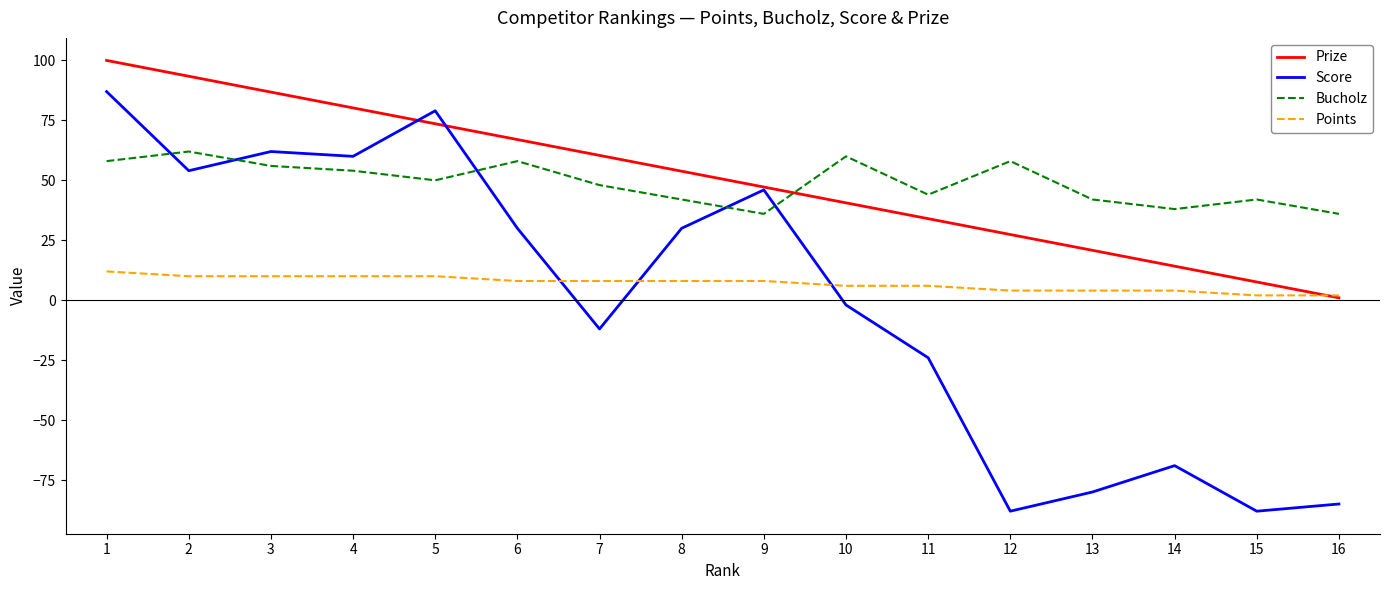

Reading right to left, what are all the values shown in this chart?

Prize: 16=1.0	15=7.6	14=14.2	13=20.8	12=27.4	11=34.0	10=40.6	9=47.2	8=53.8	7=60.4	6=67.0	5=73.6	4=80.2	3=86.8	2=93.4	1=100.0
Score: 16=-85.0	15=-88.0	14=-69.0	13=-80.0	12=-88.0	11=-24.0	10=-2.0	9=46.0	8=30.0	7=-12.0	6=30.0	5=79.0	4=60.0	3=62.0	2=54.0	1=87.0
Bucholz: 16=36.0	15=42.0	14=38.0	13=42.0	12=58.0	11=44.0	10=60.0	9=36.0	8=42.0	7=48.0	6=58.0	5=50.0	4=54.0	3=56.0	2=62.0	1=58.0
Points: 16=2.0	15=2.0	14=4.0	13=4.0	12=4.0	11=6.0	10=6.0	9=8.0	8=8.0	7=8.0	6=8.0	5=10.0	4=10.0	3=10.0	2=10.0	1=12.0